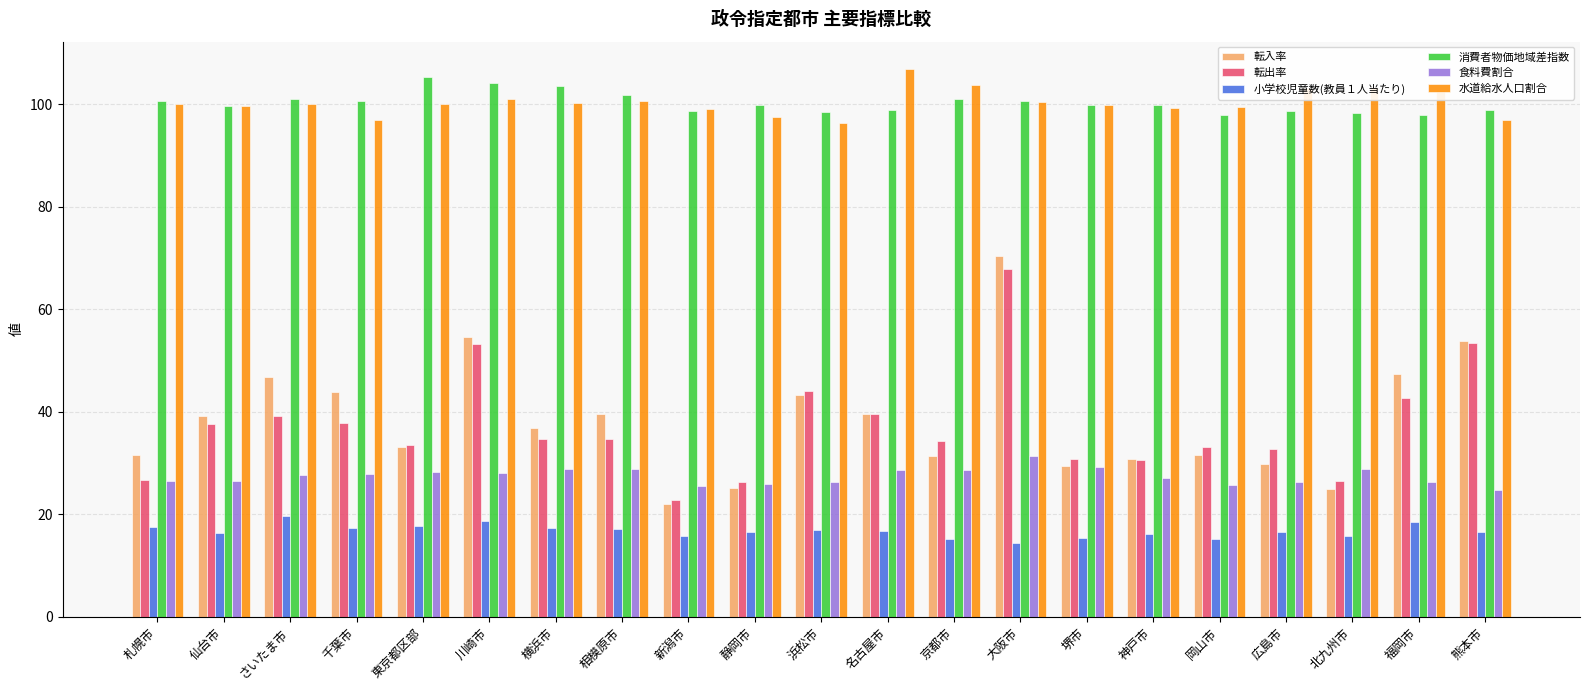

Count the number of categories in the chart.

21